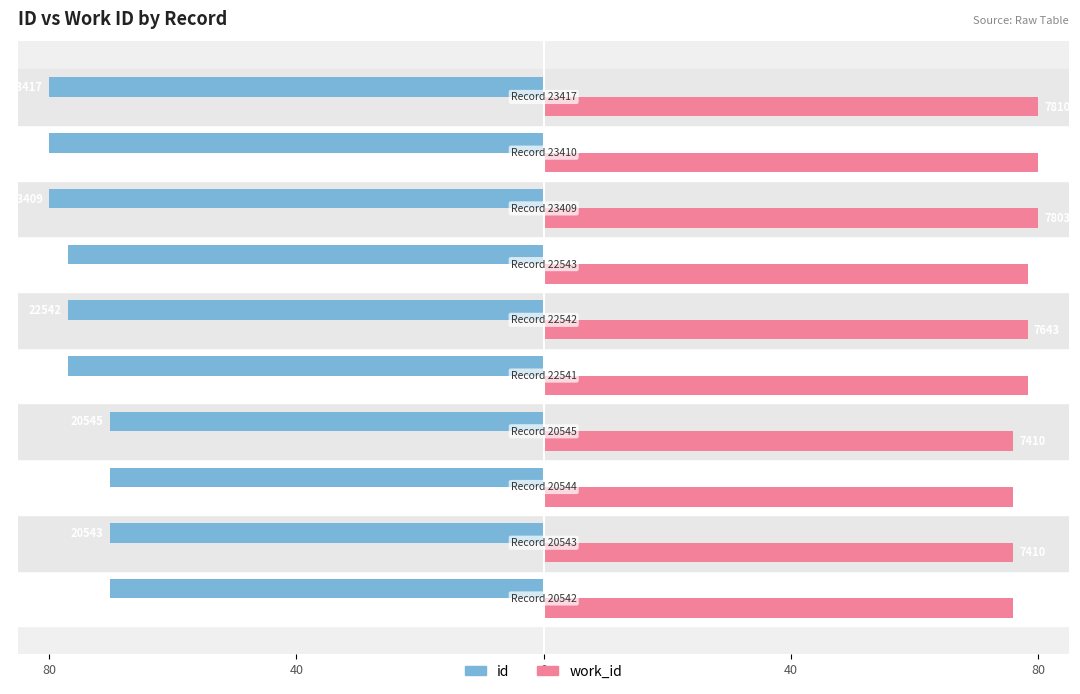

Reading right to left, extract all data points from this chart.

id: -80.0	-80.0	-80.0	-77.0	-77.0	-77.0	-70.2	-70.2	-70.2	-70.2
work_id: 80.0	79.9	79.9	78.3	78.3	78.3	75.9	75.9	75.9	75.9